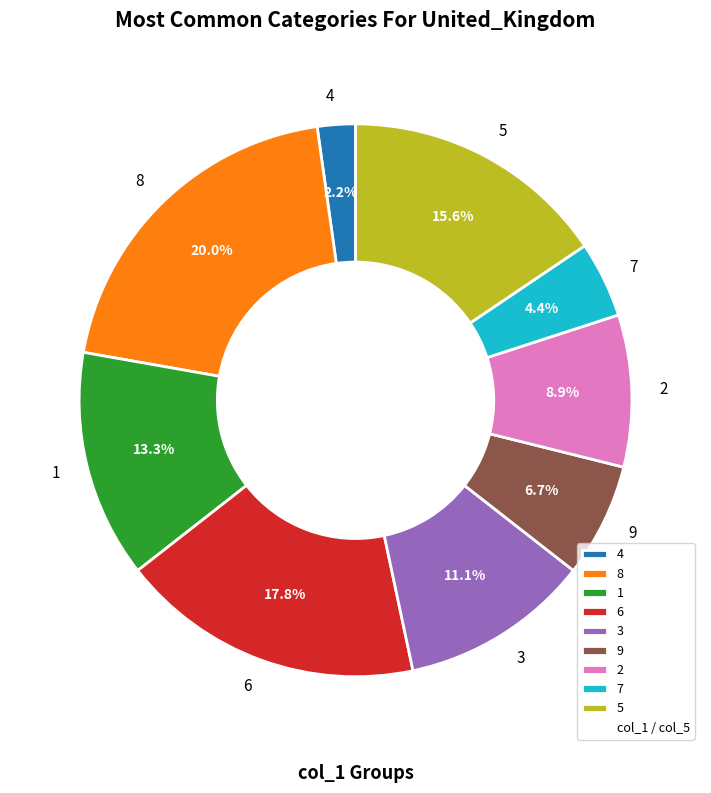

Is there a majority slice in this chart?

No